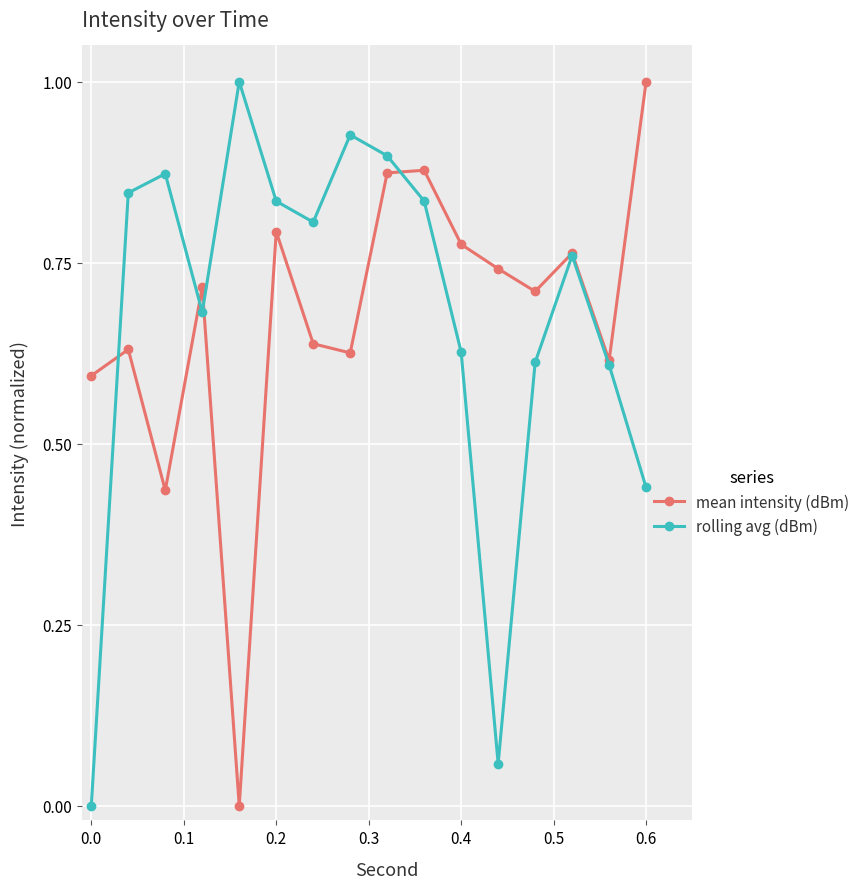

True or false: mean intensity (dBm) has more than 0 interior local peaks.

True